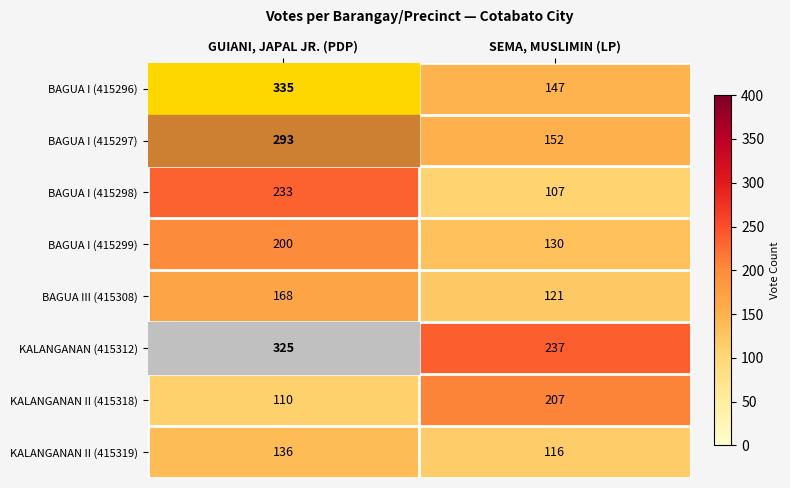

Where is BAGUA III (415308) nearest to the value 144?

SEMA, MUSLIMIN (LP)